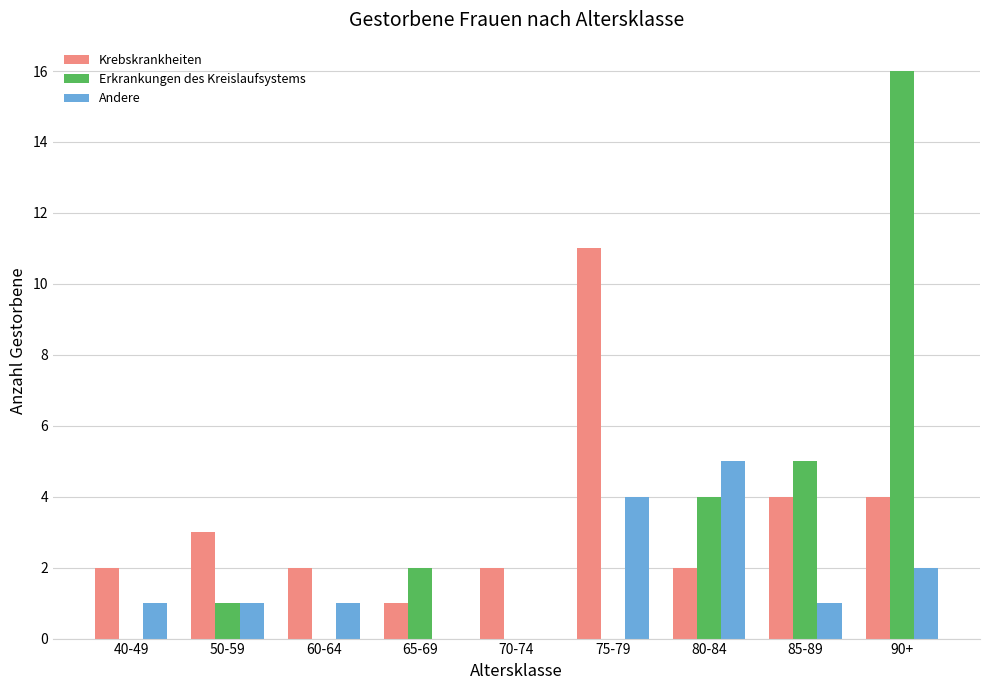

What is the sum of the Krebskrankheiten values at 90+ and 65-69?

5